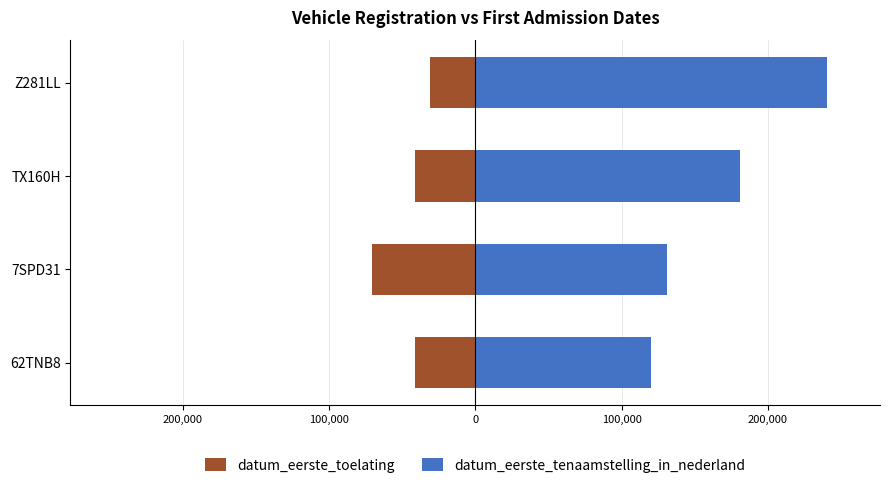

At how many categories does at least one series exceed 154393?

2